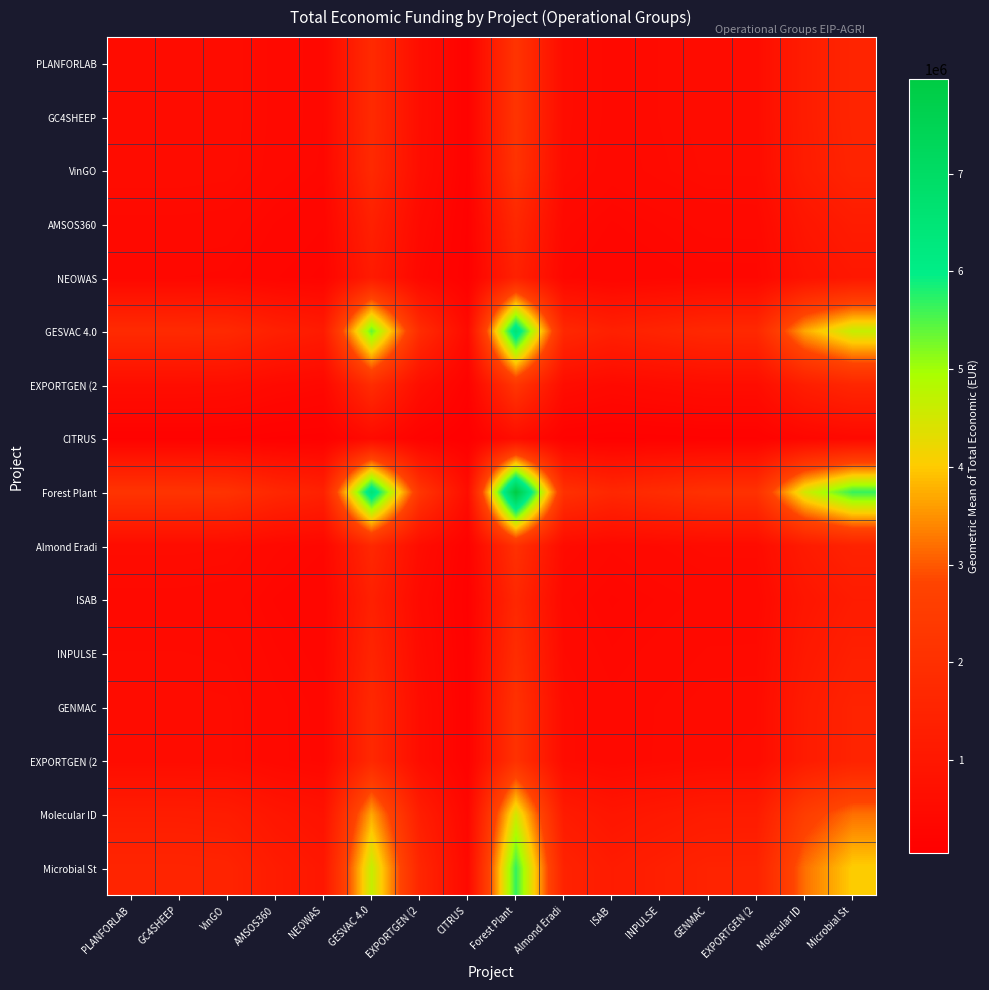

What is the smallest value displayed?

46300.0